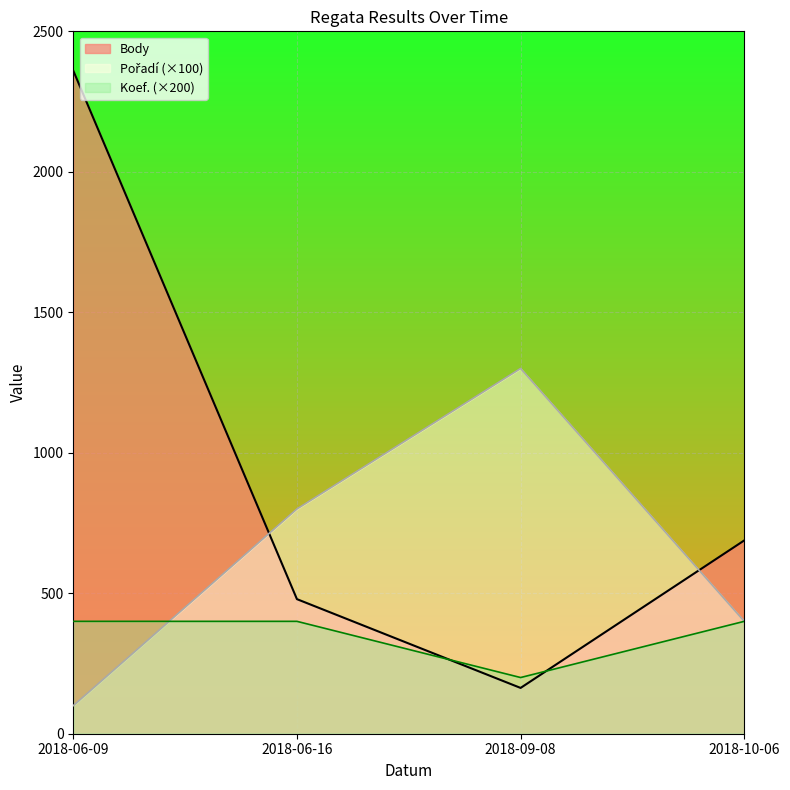

Which series has the widest spread of values?

Body